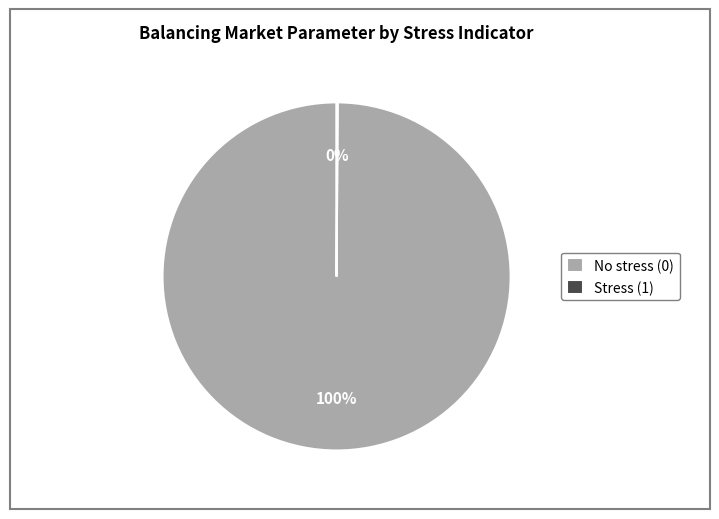

Is there any slice that represents more than half of the pie?

Yes